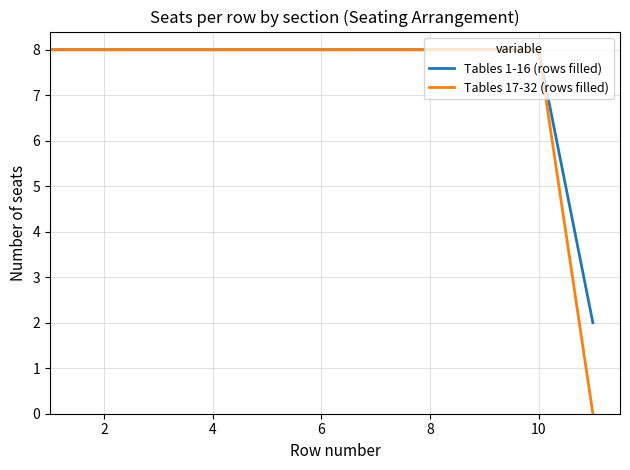

How many lines are shown in the chart?

2